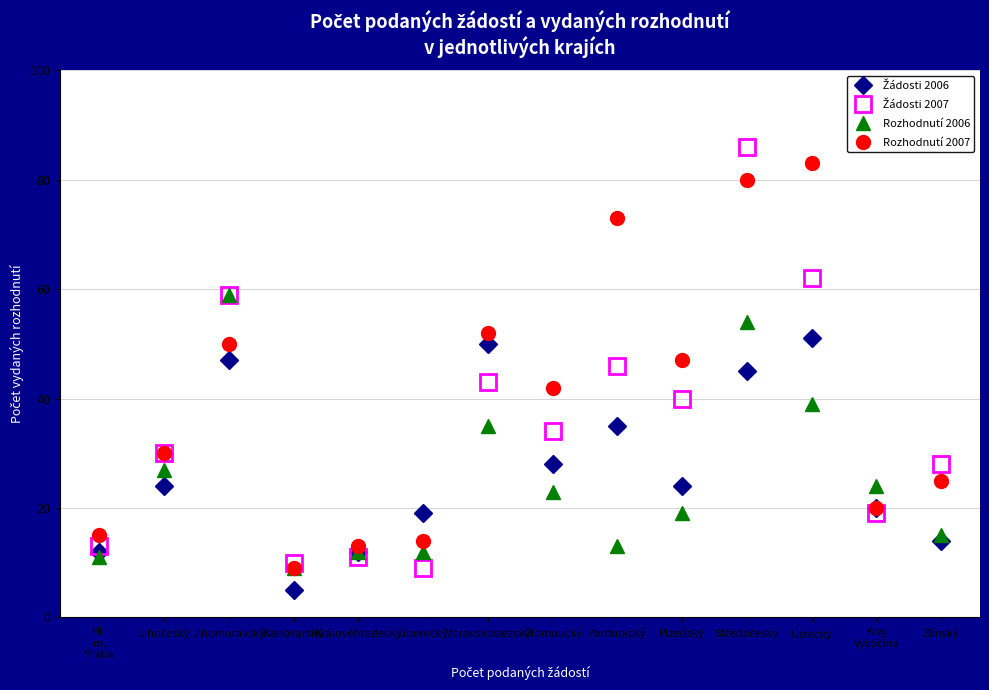

Which series changed the most between Olomoucký and Pardubický?

Rozhodnutí 2007